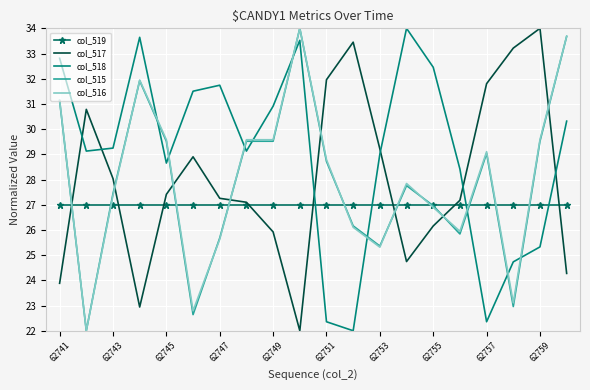

Which series has the largest total across all categories?

col_518